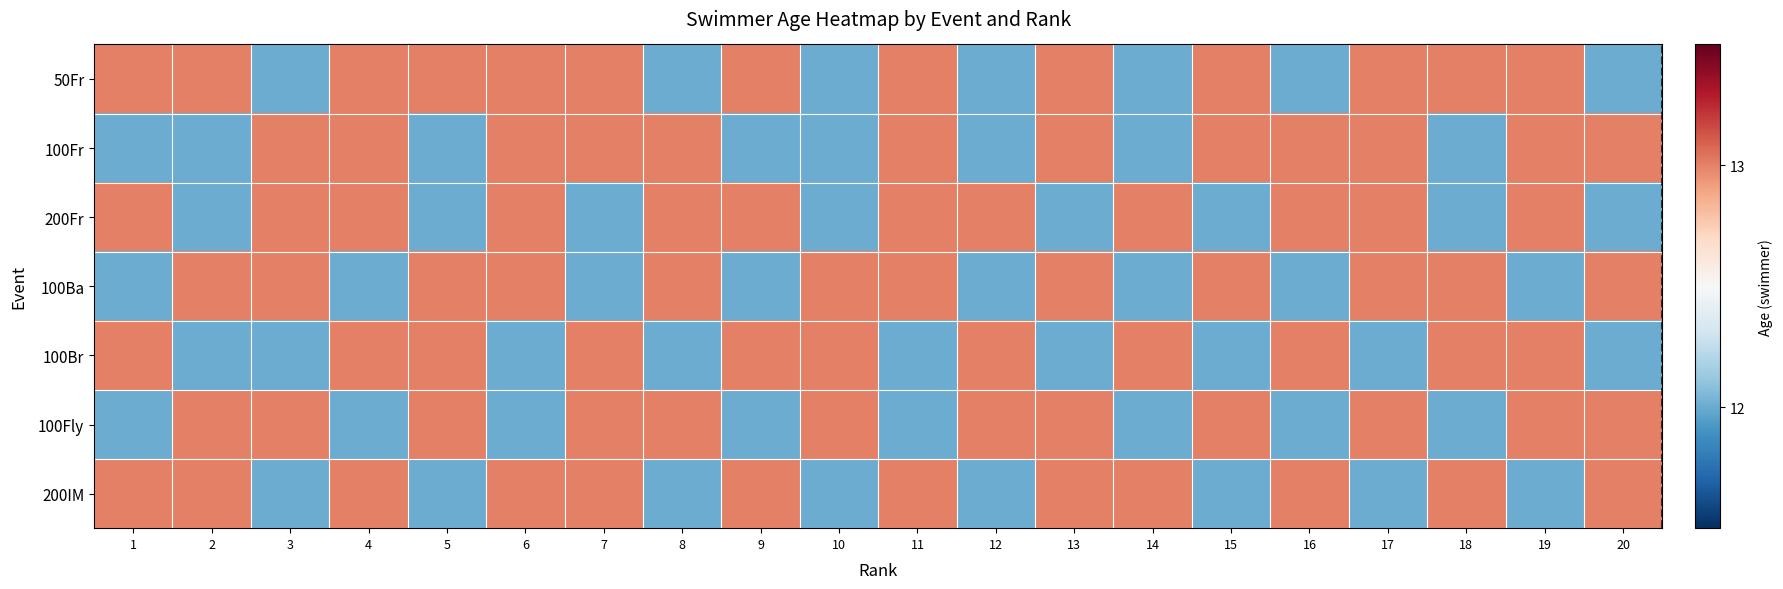

Reading left to right, transcribe all the data shown in this chart.

50Fr: 1=13	2=13	3=12	4=13	5=13	6=13	7=13	8=12	9=13	10=12	11=13	12=12	13=13	14=12	15=13	16=12	17=13	18=13	19=13	20=12
100Fr: 1=12	2=12	3=13	4=13	5=12	6=13	7=13	8=13	9=12	10=12	11=13	12=12	13=13	14=12	15=13	16=13	17=13	18=12	19=13	20=13
200Fr: 1=13	2=12	3=13	4=13	5=12	6=13	7=12	8=13	9=13	10=12	11=13	12=13	13=12	14=13	15=12	16=13	17=13	18=12	19=13	20=12
100Ba: 1=12	2=13	3=13	4=12	5=13	6=13	7=12	8=13	9=12	10=13	11=13	12=12	13=13	14=12	15=13	16=12	17=13	18=13	19=12	20=13
100Br: 1=13	2=12	3=12	4=13	5=13	6=12	7=13	8=12	9=13	10=13	11=12	12=13	13=12	14=13	15=12	16=13	17=12	18=13	19=13	20=12
100Fly: 1=12	2=13	3=13	4=12	5=13	6=12	7=13	8=13	9=12	10=13	11=12	12=13	13=13	14=12	15=13	16=12	17=13	18=12	19=13	20=13
200IM: 1=13	2=13	3=12	4=13	5=12	6=13	7=13	8=12	9=13	10=12	11=13	12=12	13=13	14=13	15=12	16=13	17=12	18=13	19=12	20=13